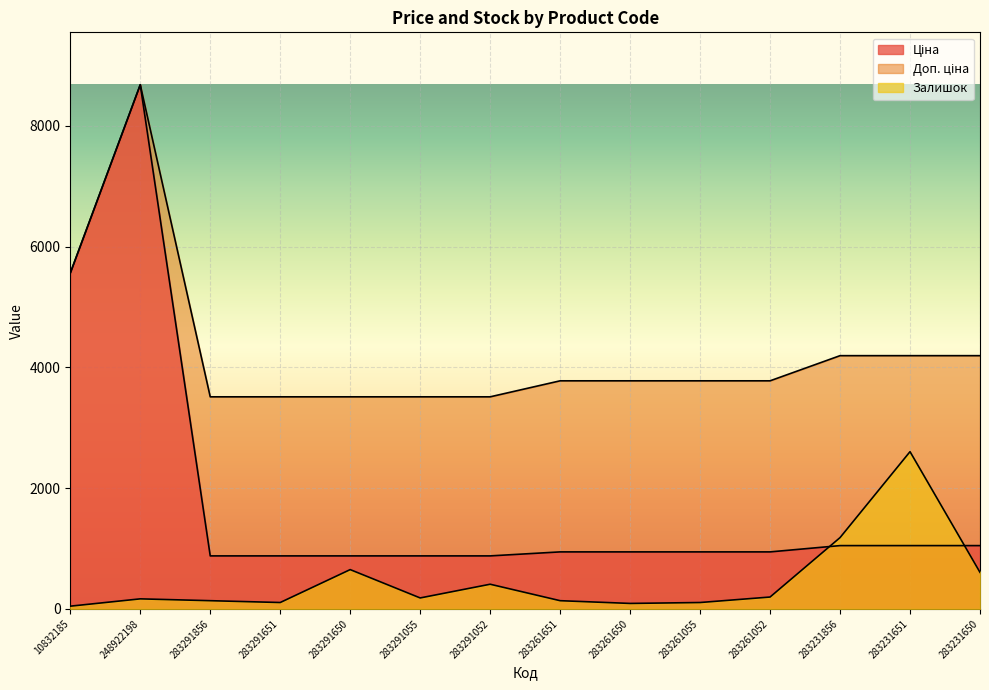

At 283261052, list the series in order from smallest to largest.

Залишок, Ціна, Доп. ціна